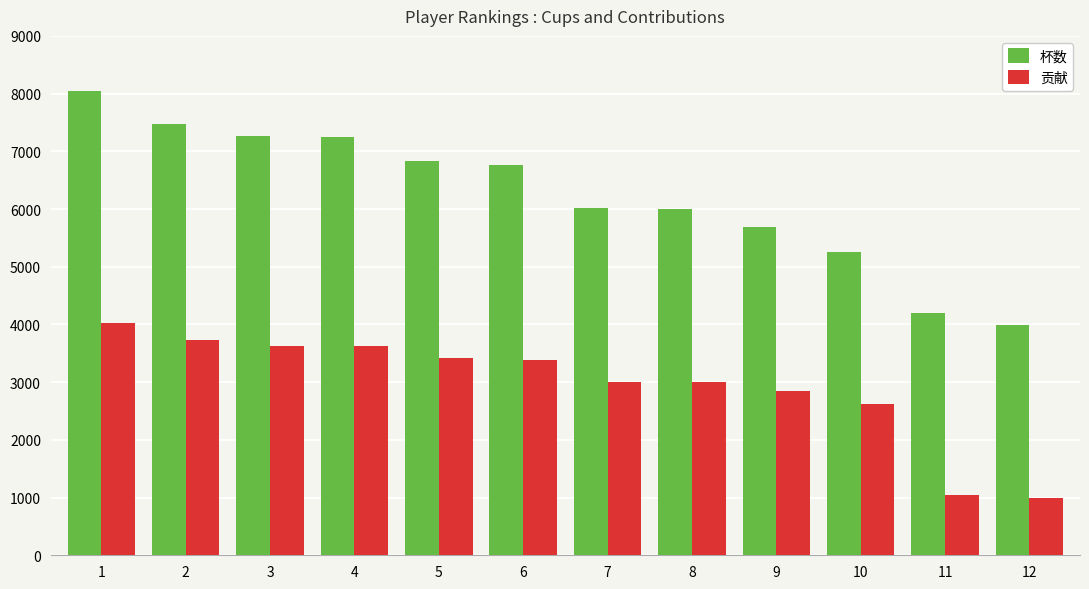

The 贡献 series shows 3733 at 2. True or false?

True